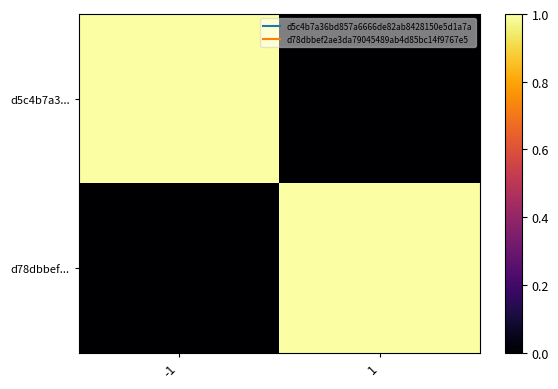

Which label corresponds to the smallest value in the chart?

1